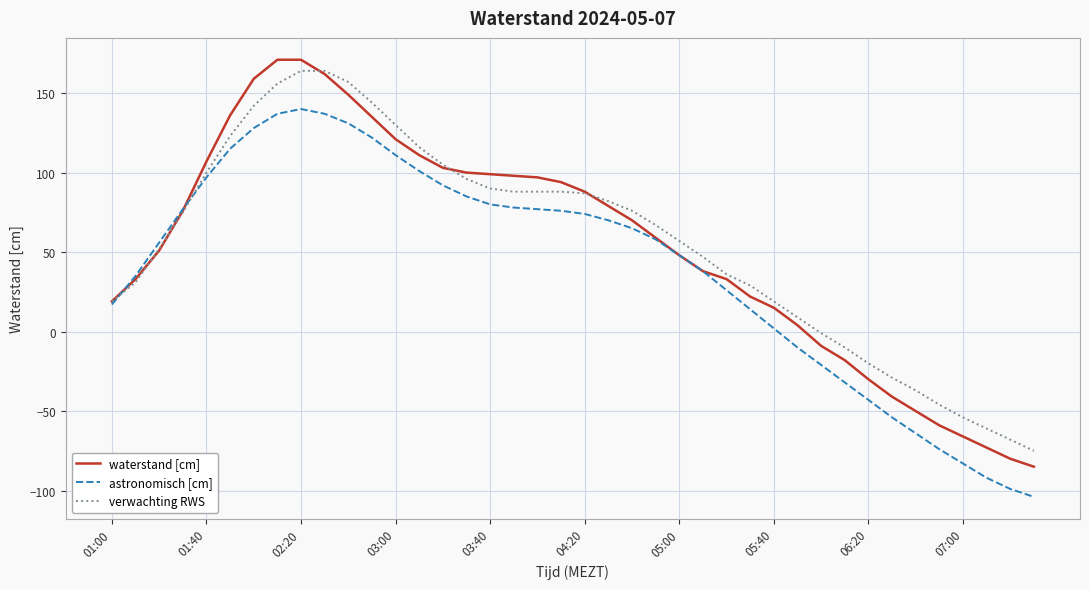

What is the highest value of the astronomisch [cm] series?

140